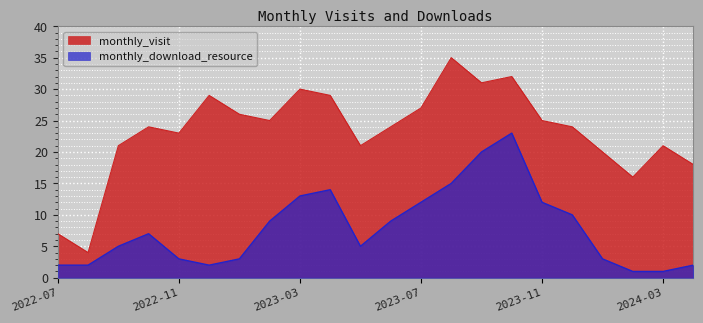

What is the sum of all monthly_visit values?

512